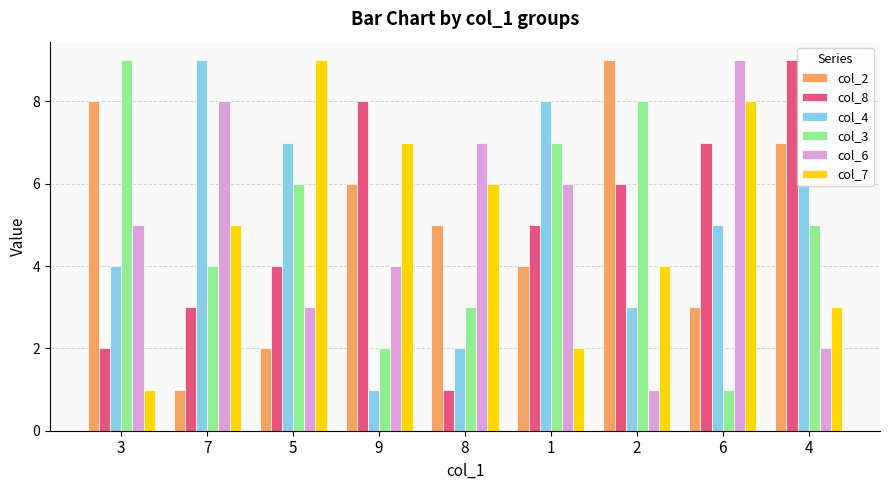

Does the chart contain stacked bars?

No